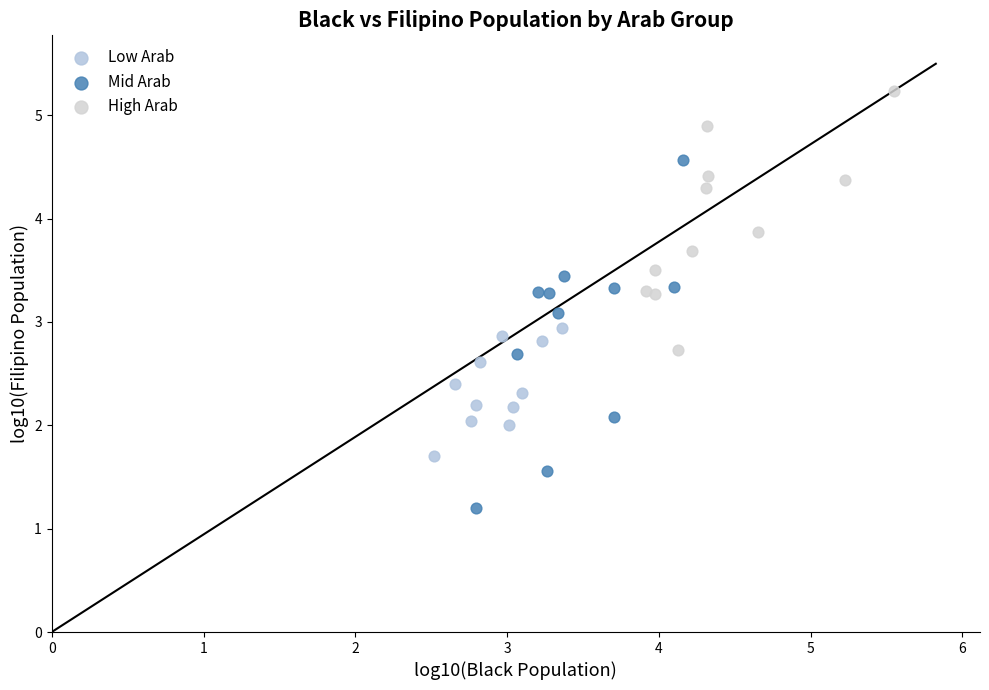

Which series reaches the maximum Y coordinate?

High Arab